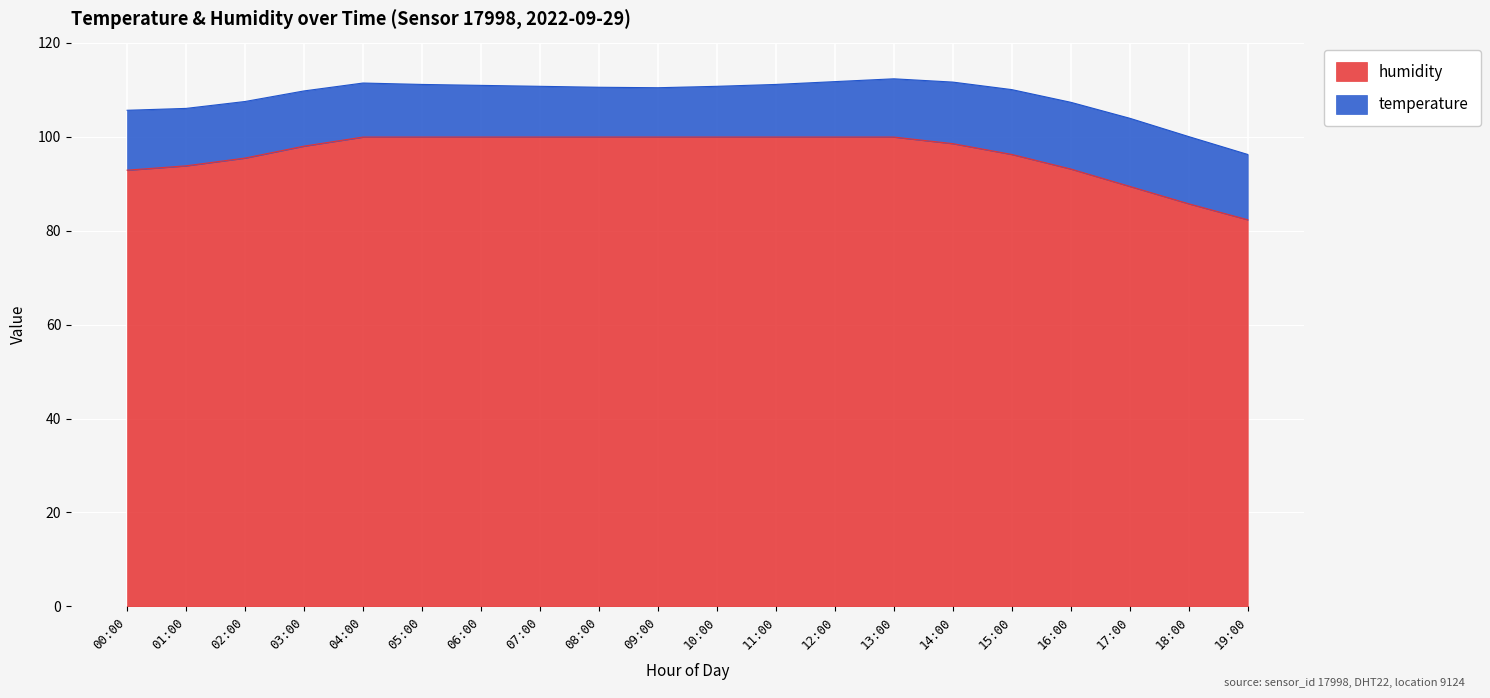

Rank the categories by value from highest to lowest.

04:00, 05:00, 06:00, 07:00, 08:00, 09:00, 10:00, 11:00, 12:00, 13:00, 14:00, 03:00, 15:00, 02:00, 01:00, 16:00, 00:00, 17:00, 18:00, 19:00